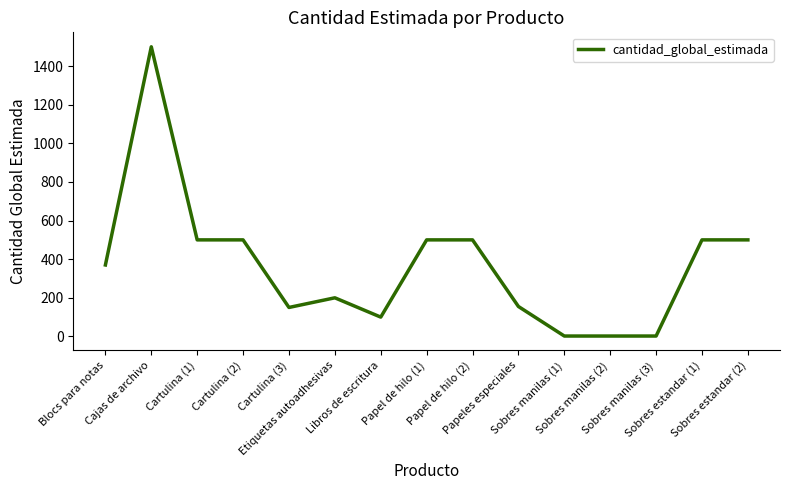

What is the difference between the values at Papel de hilo (1) and Cartulina (3)?

350